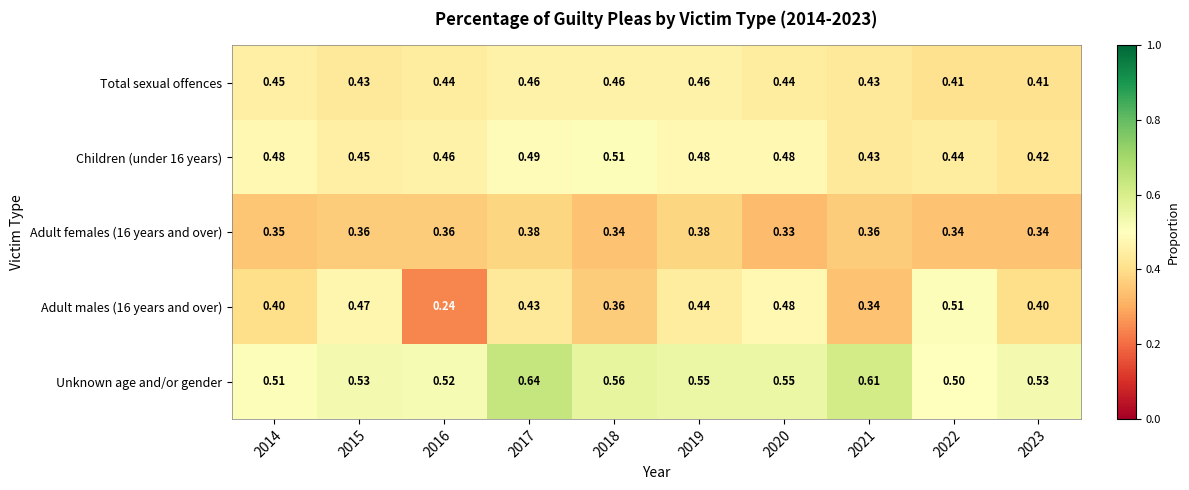

How many categories are shown in the chart?

10